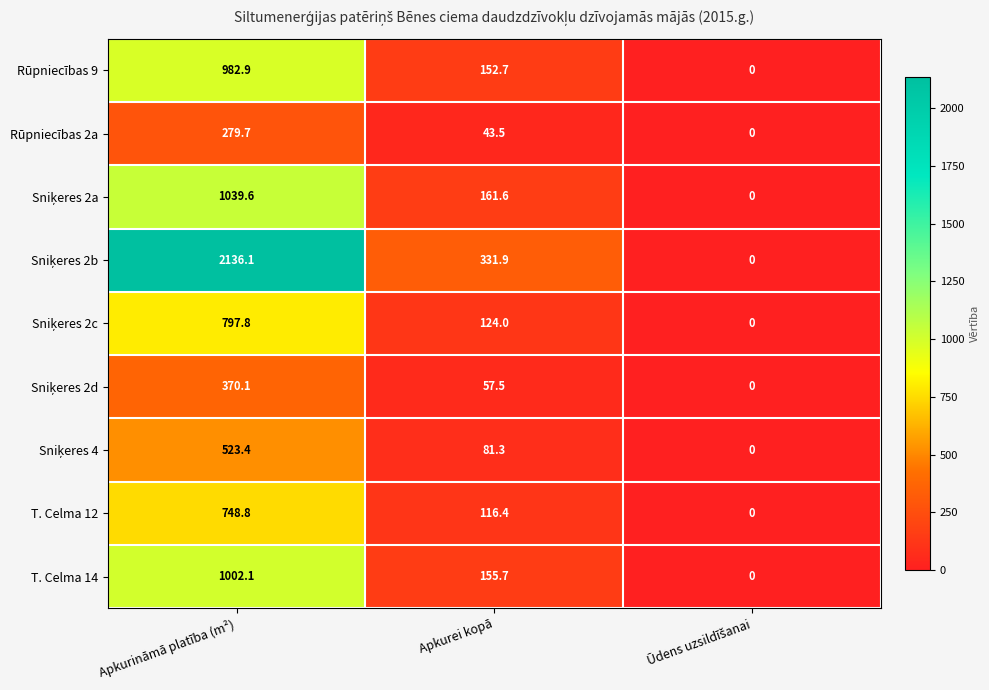

What is the difference between the highest and lowest values at Apkurei kopā?

288.4